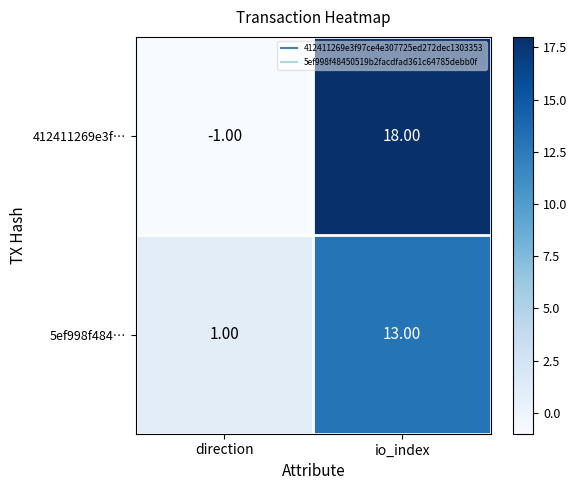

Rank the series by their average value, from lowest to highest.

5ef998f484…, 412411269e3f…